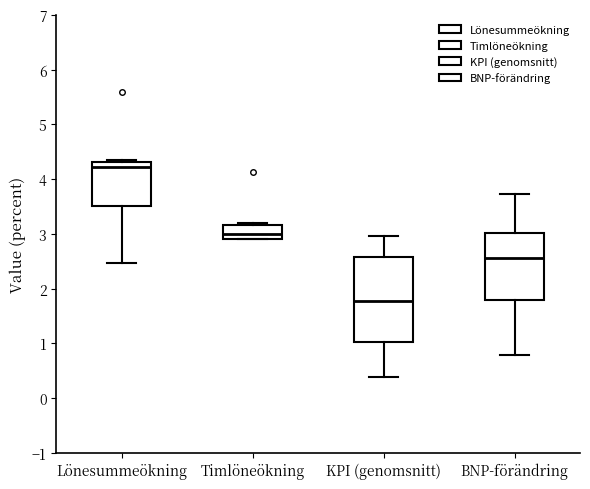

Where is the lower edge of the box for KPI (genomsnitt) on the y-axis? The values are not printed on the chart, so give them approximately, as read against the axis.

1.0